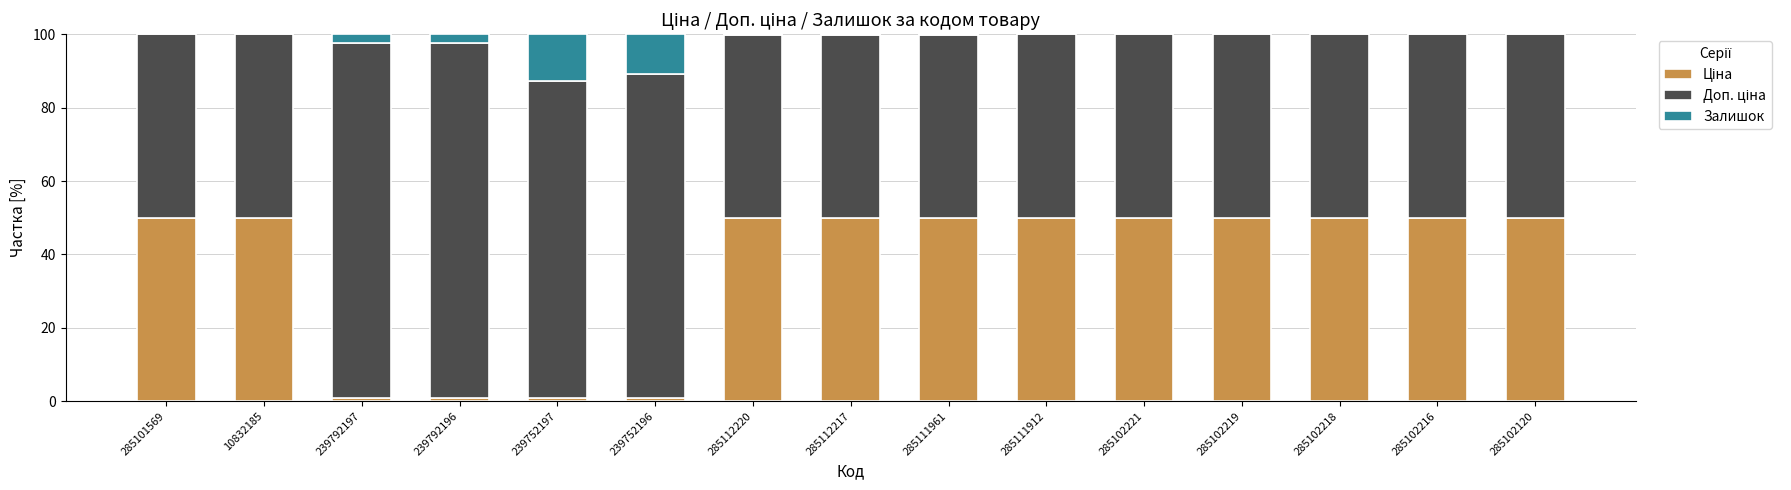

What is the label of the 10th bar from the left?

285111912